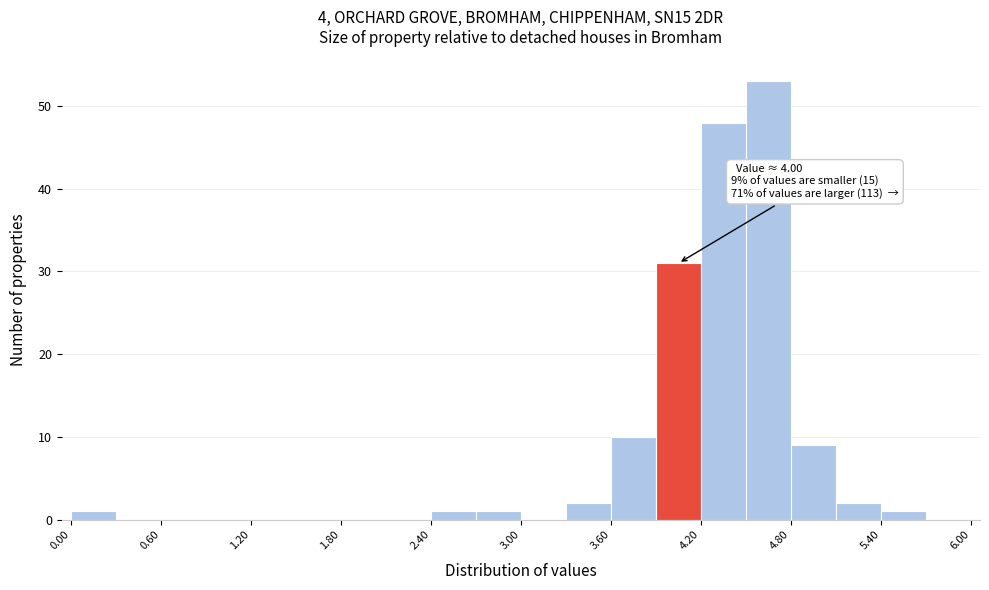

Read against the x-axis, roughly where is the centre of the tallest bar?

4.7